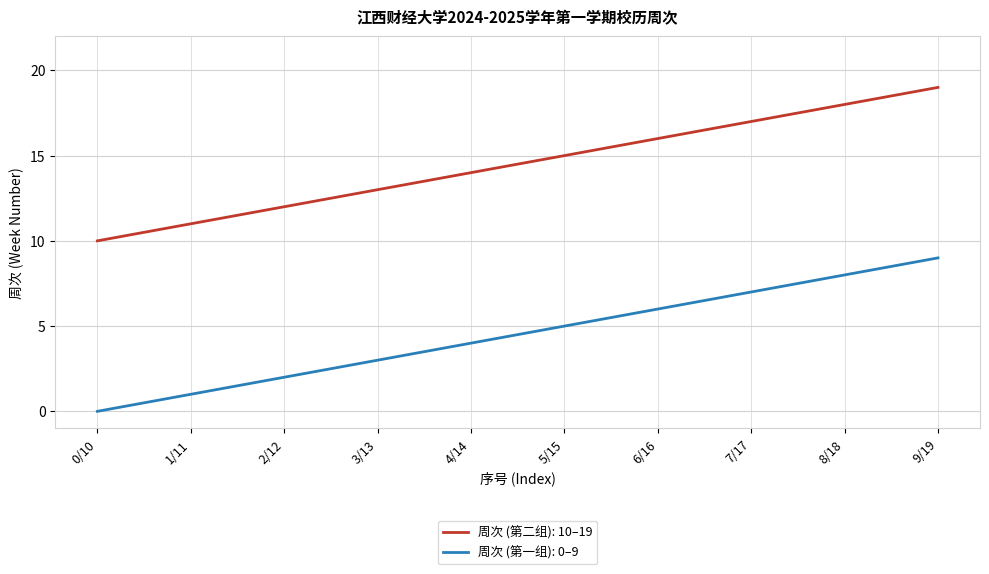

Rank the series by their maximum value, from highest to lowest.

周次 (第二组): 10–19, 周次 (第一组): 0–9